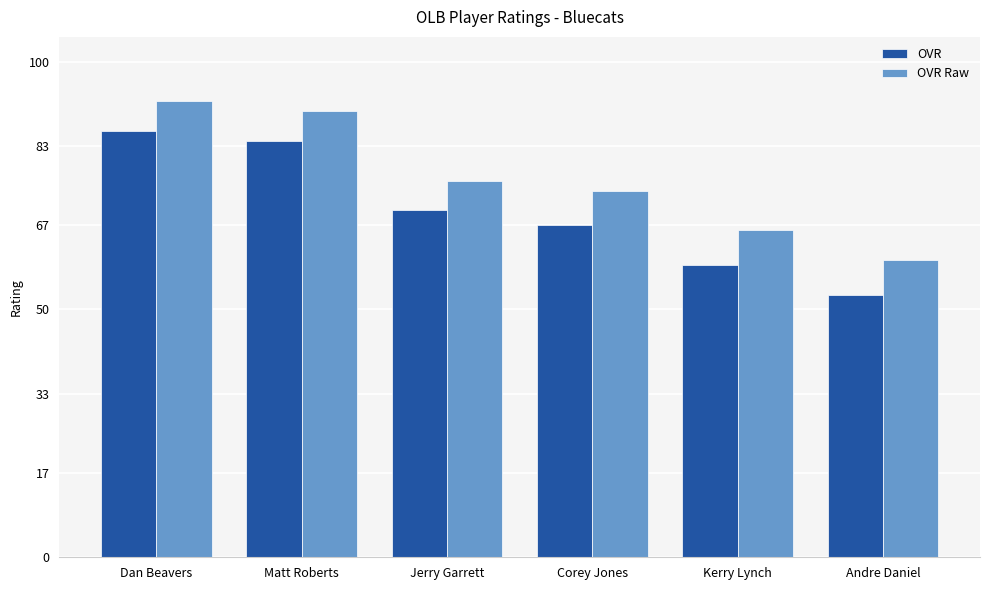

At which label does OVR Raw first exceed 76?

Dan Beavers